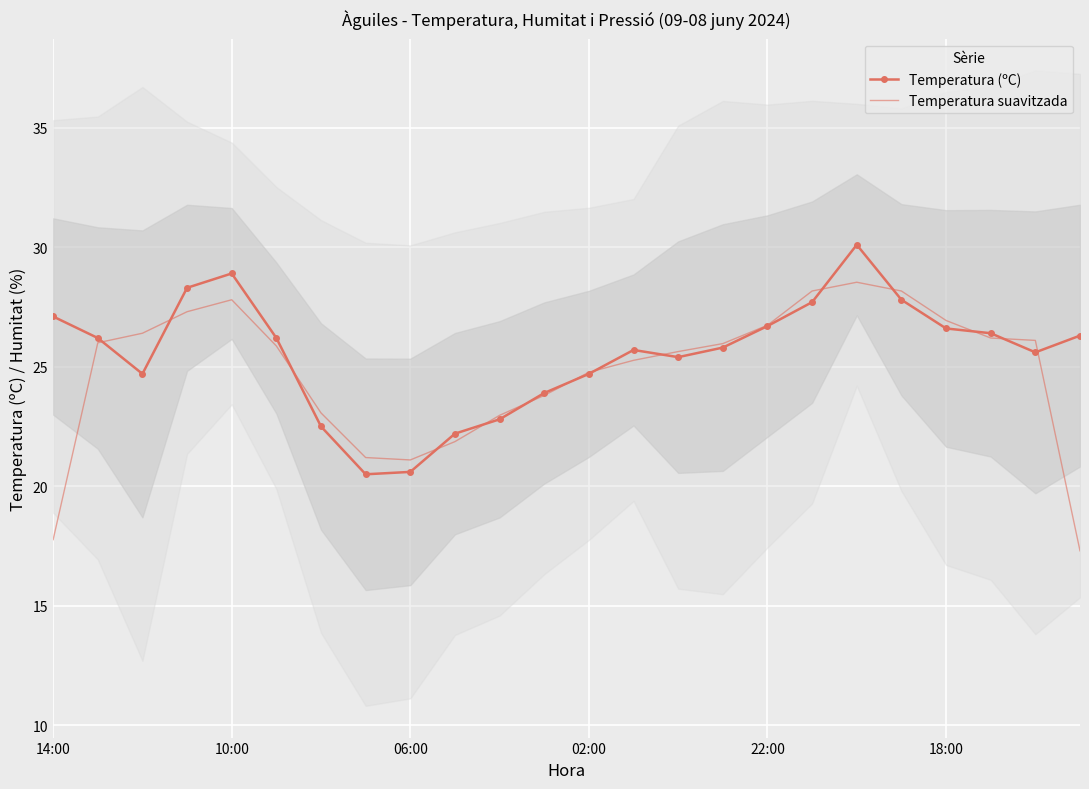

What is the average value of the Temperatura (ºC) series?

25.5